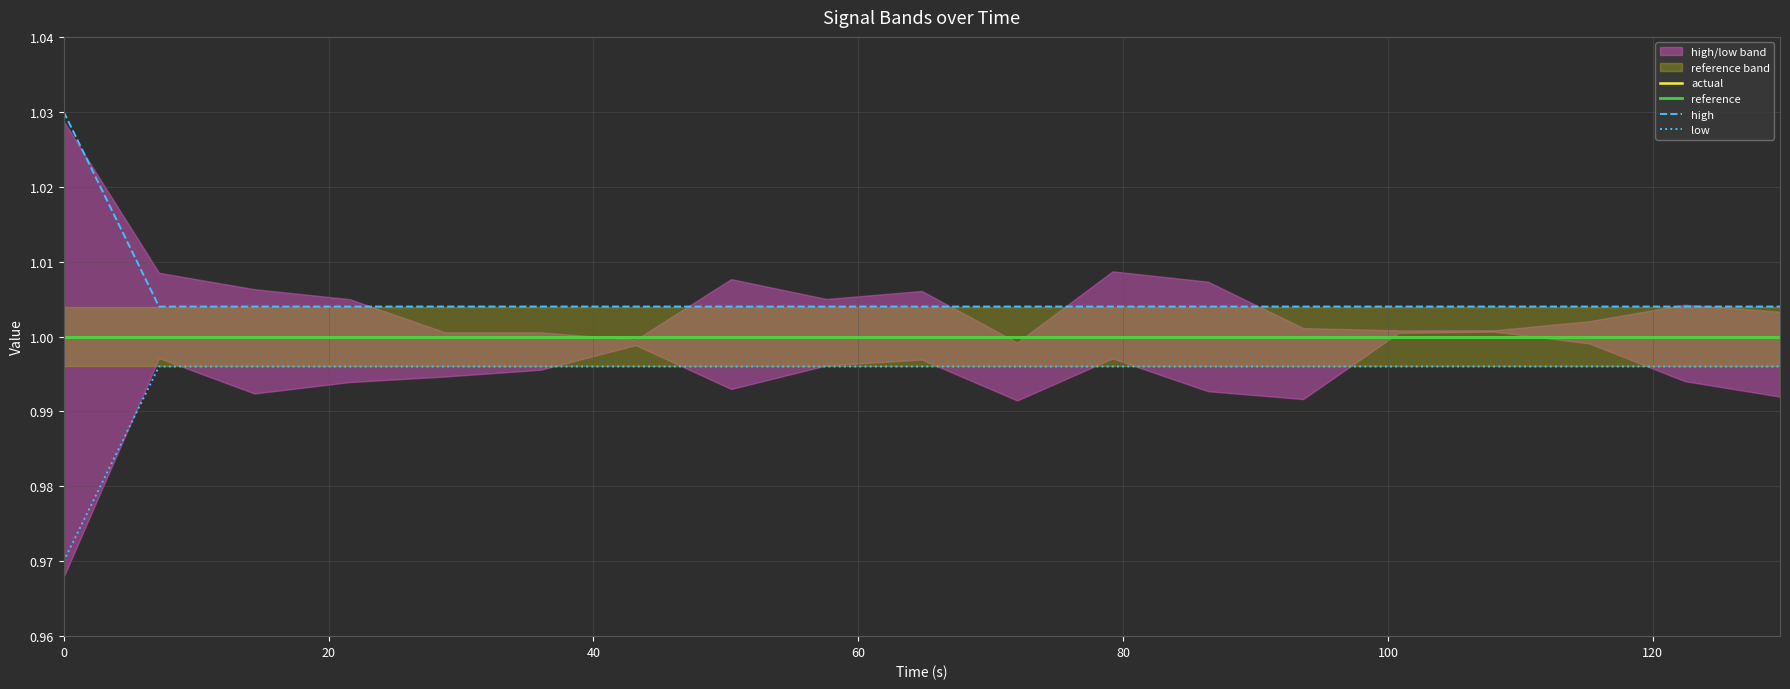

Which series has the largest total across all categories?

high